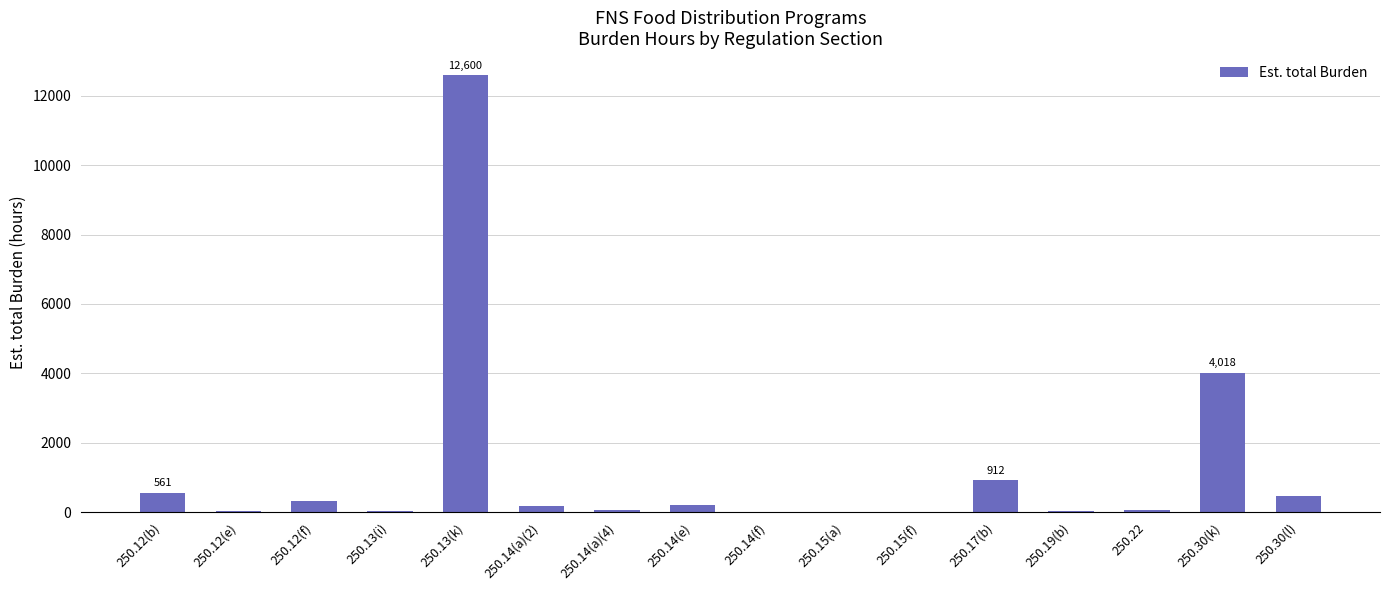

Where is the data nearest to the value 6300?

250.30(k)